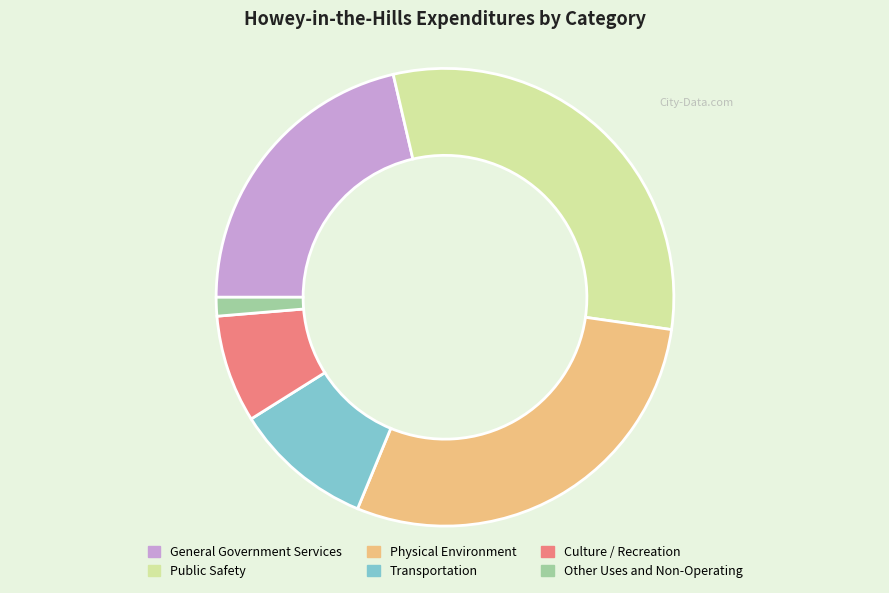

Is there a majority slice in this chart?

No